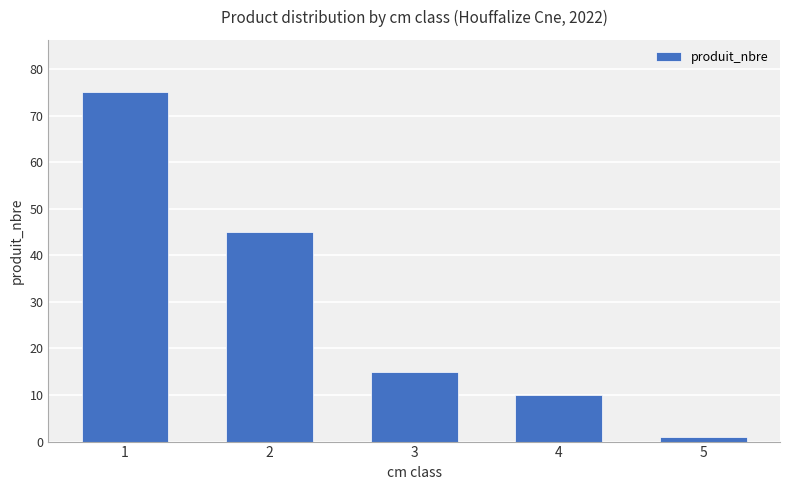

The chart shows a value of 75 at 1. True or false?

True